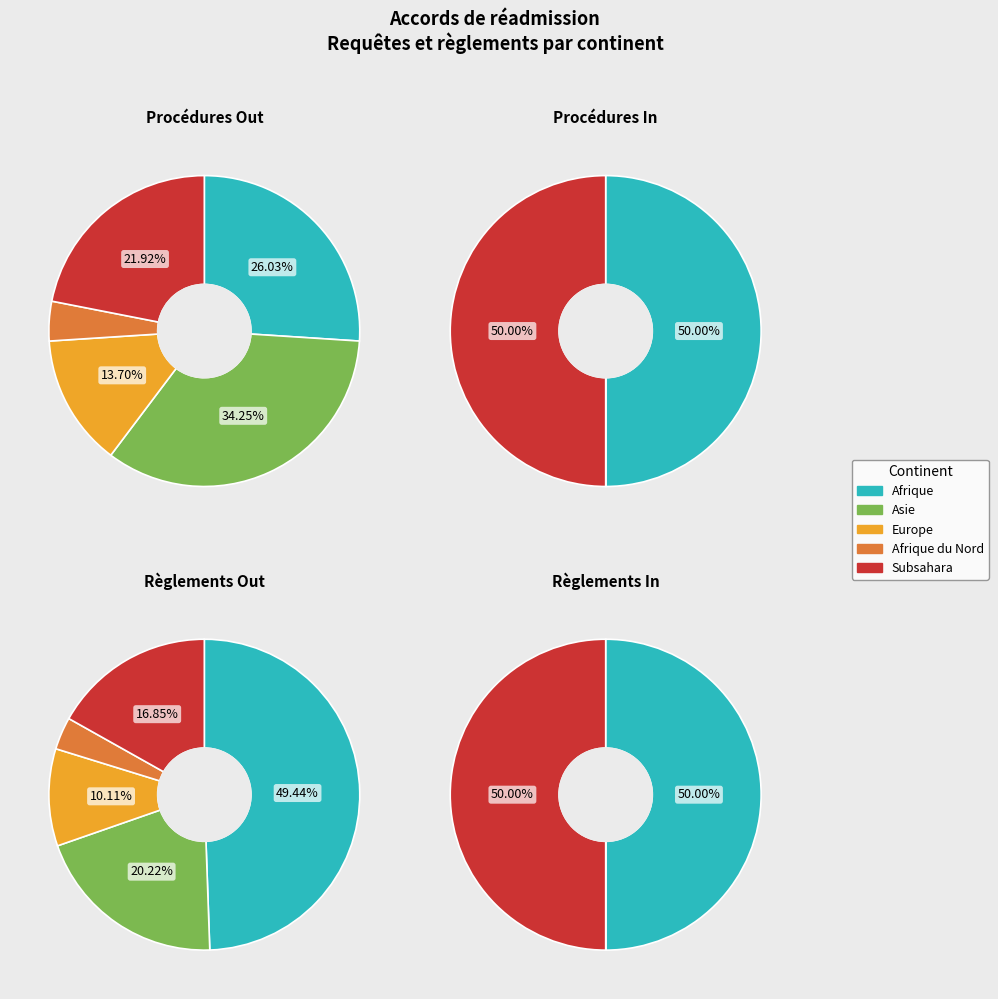

Is there any slice that represents more than half of the pie?

No